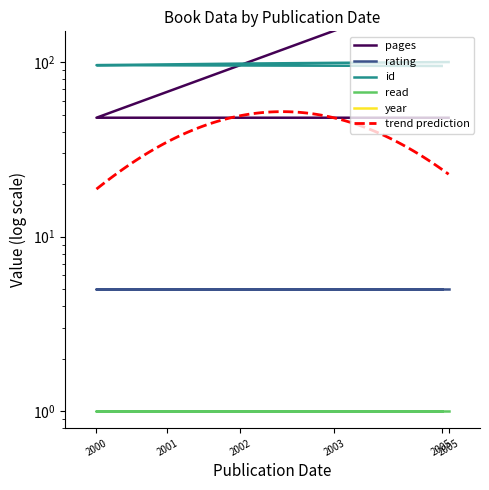

Which label corresponds to the largest value in the chart?

2005